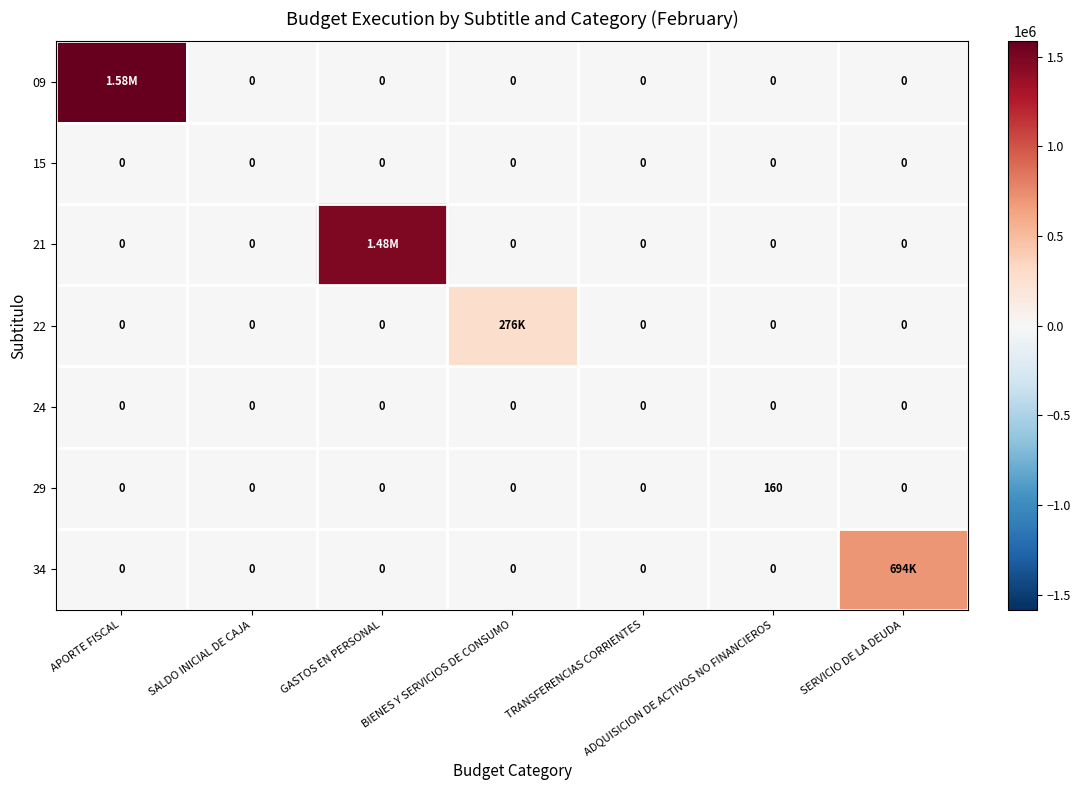

What is the sum of all 29 values?

160